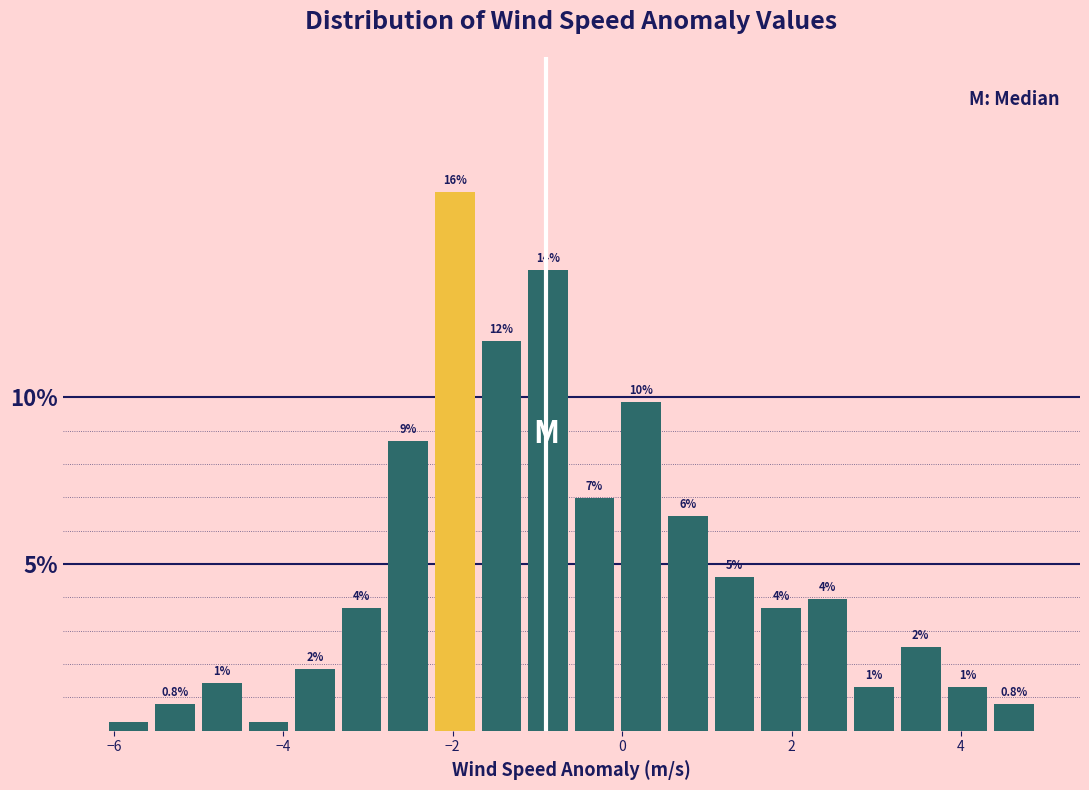

Read against the x-axis, roughly where is the centre of the tallest bar?

-2.0